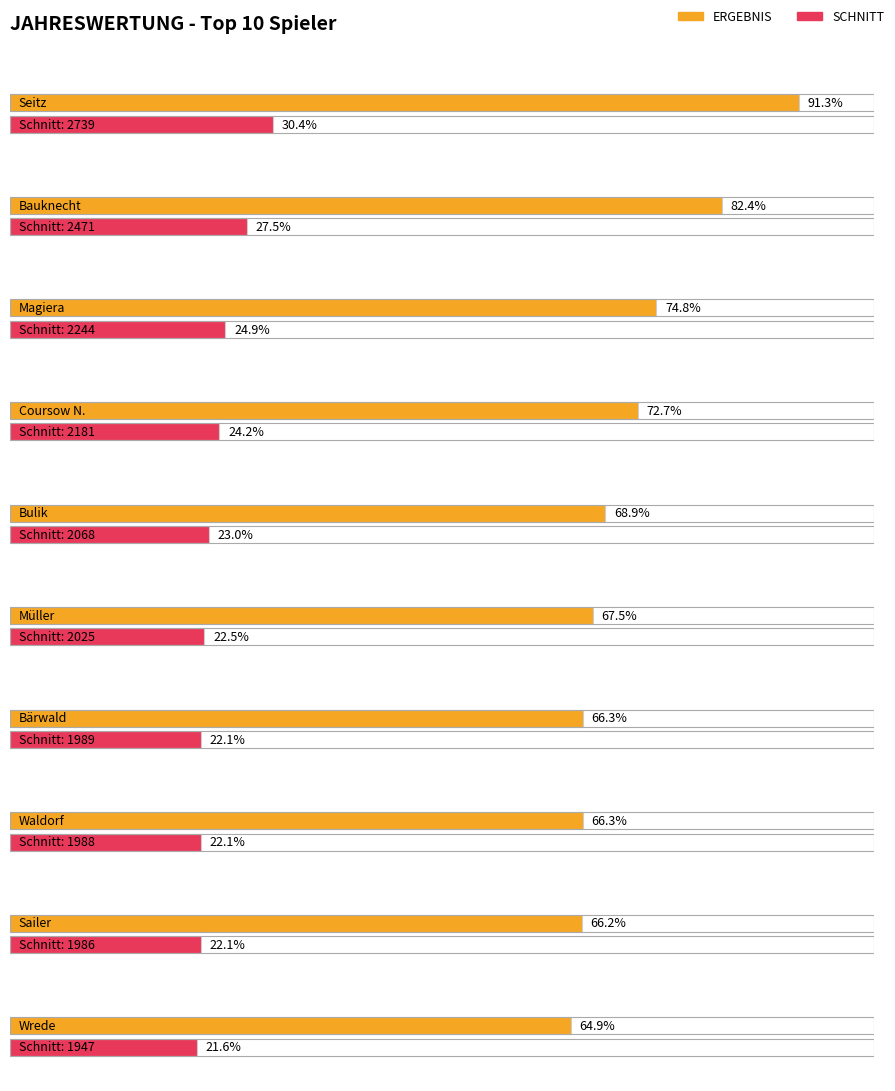

Which series has the widest spread of values?

ERGEBNIS